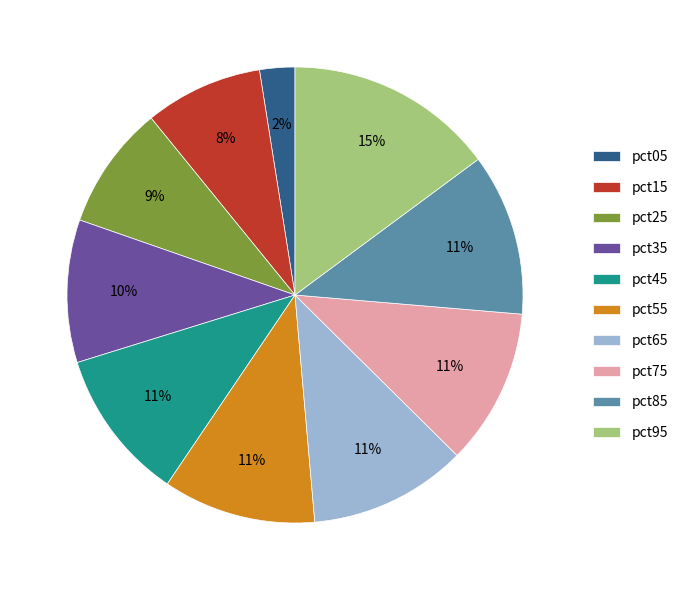

What is the largest slice in the pie chart?

pct95